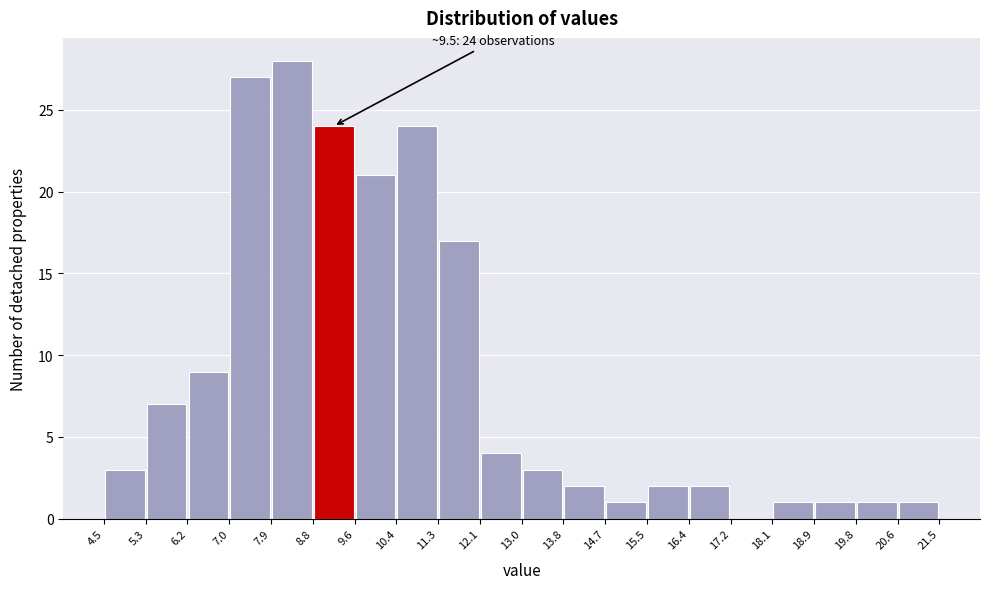

Which range on the x-axis has the tallest bar?

7.9 to 8.8